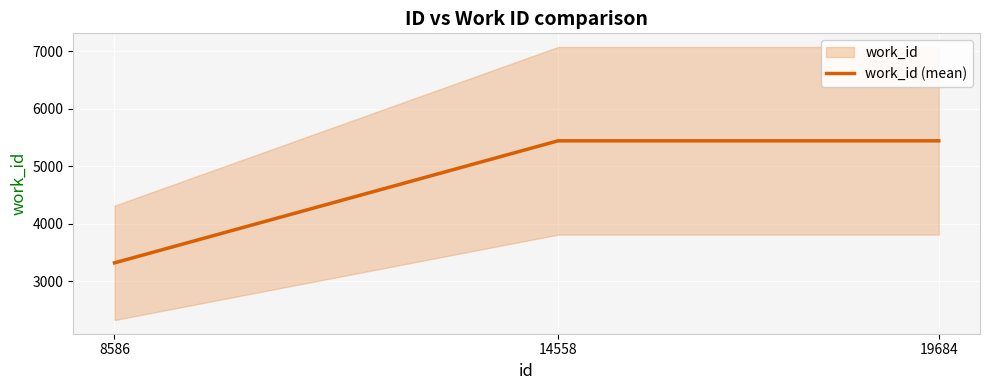

What is the minimum value shown in the chart?

3319